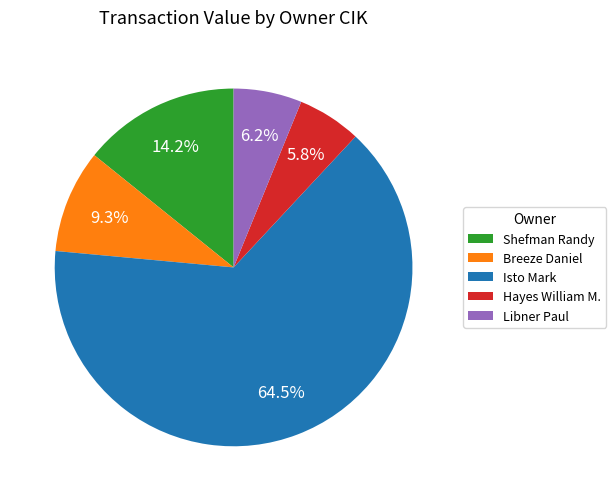

Which has a higher value, Breeze Daniel or Shefman Randy?

Shefman Randy